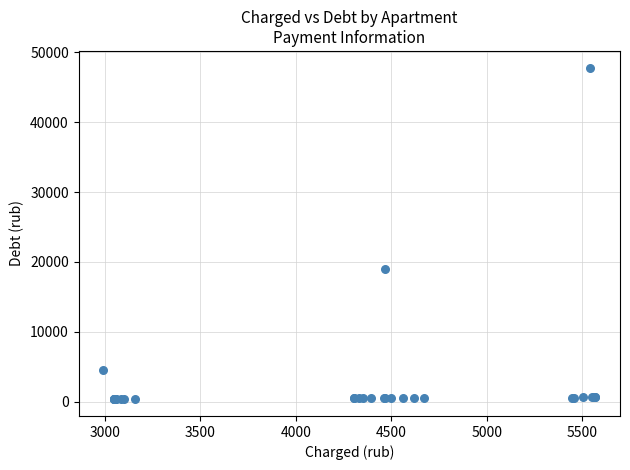

What Y value in the scatter plot is closest to 24078?

18983.5